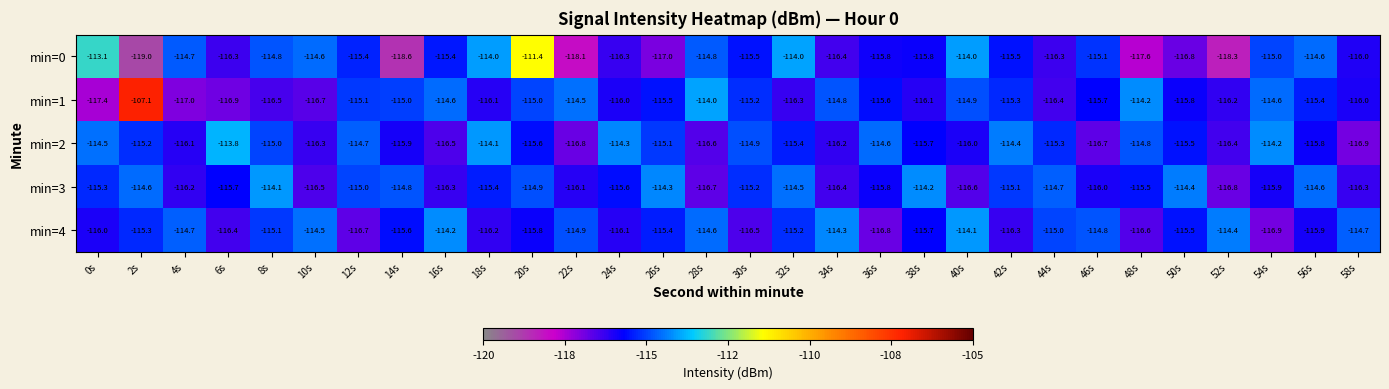

How many data points does each series have?

30